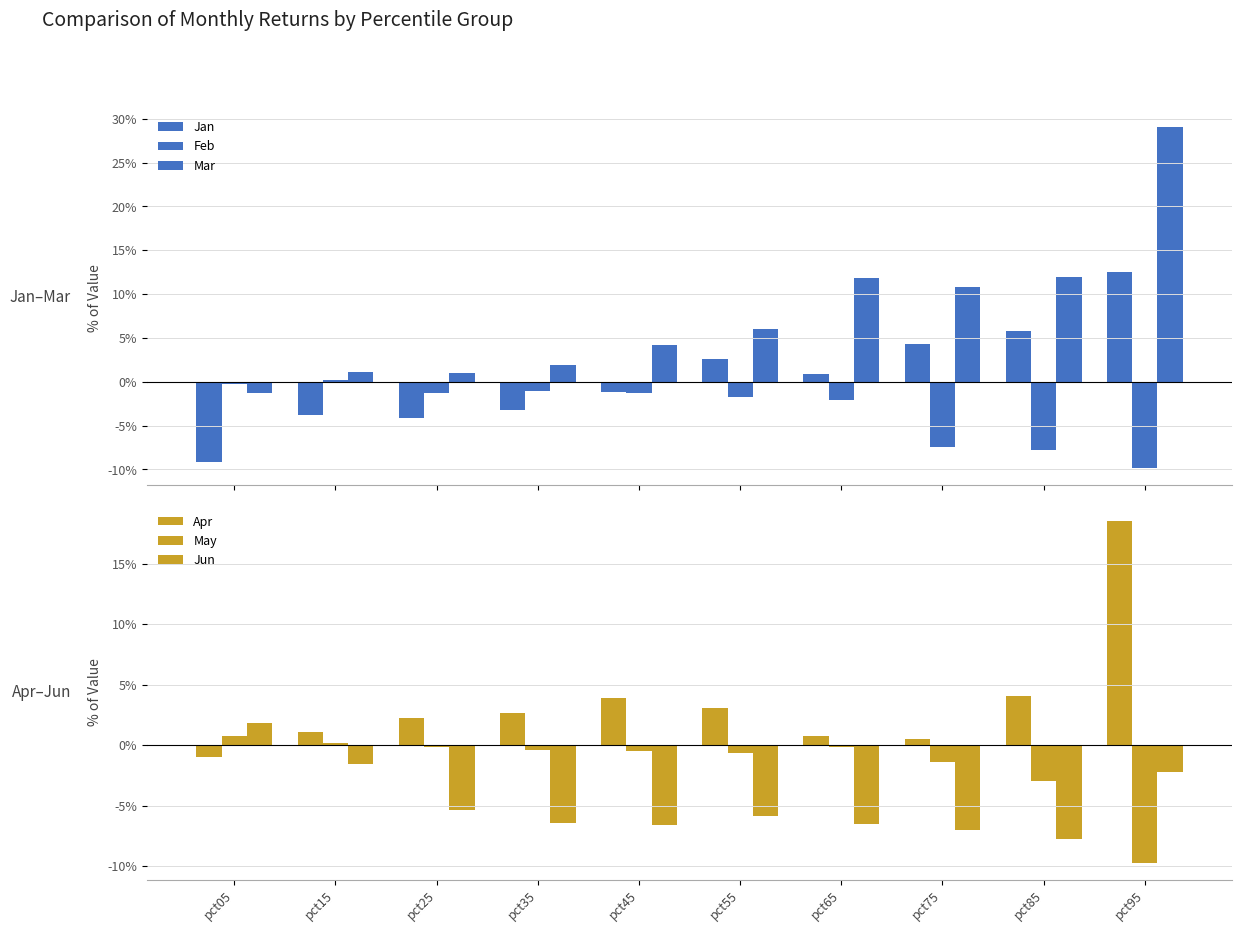

Reading left to right, transcribe all the data shown in this chart.

Jan: -0.1	-0.0	-0.0	-0.0	-0.0	0.0	0.0	0.0	0.1	0.1
Feb: -0.0	0.0	-0.0	-0.0	-0.0	-0.0	-0.0	-0.1	-0.1	-0.1
Mar: -0.0	0.0	0.0	0.0	0.0	0.1	0.1	0.1	0.1	0.3
Apr: -0.0	0.0	0.0	0.0	0.0	0.0	0.0	0.0	0.0	0.2
May: 0.0	0.0	-0.0	-0.0	-0.0	-0.0	-0.0	-0.0	-0.0	-0.1
Jun: 0.0	-0.0	-0.1	-0.1	-0.1	-0.1	-0.1	-0.1	-0.1	-0.0